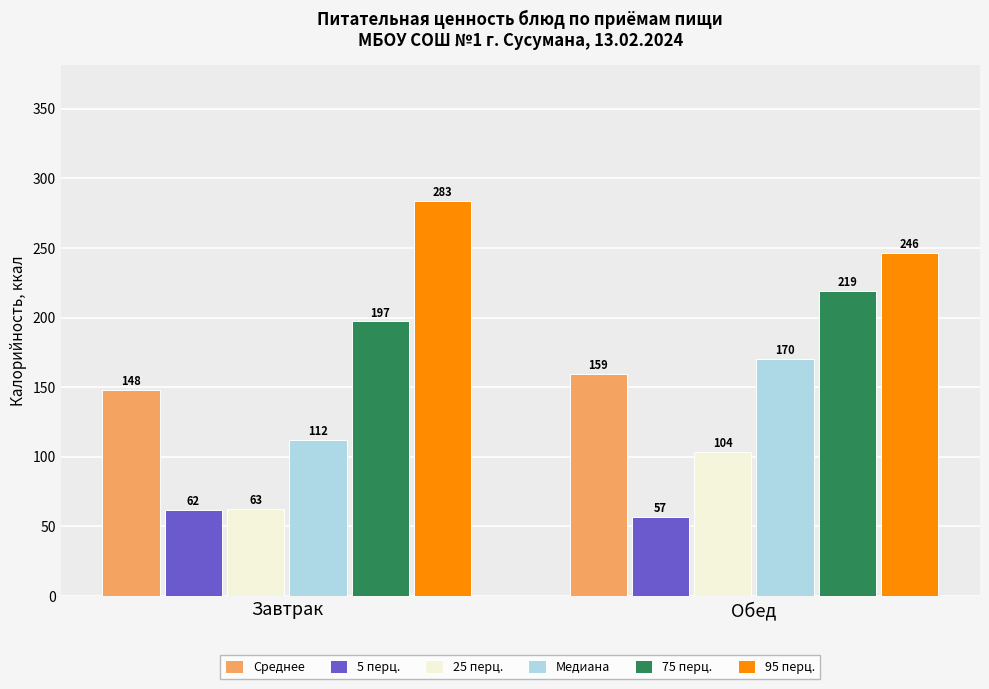

What is the difference between the 5 перц. values at Обед and Завтрак?

5.0